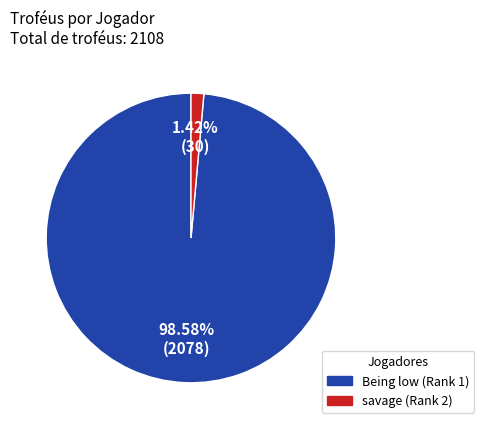

How many segments does this pie chart have?

2